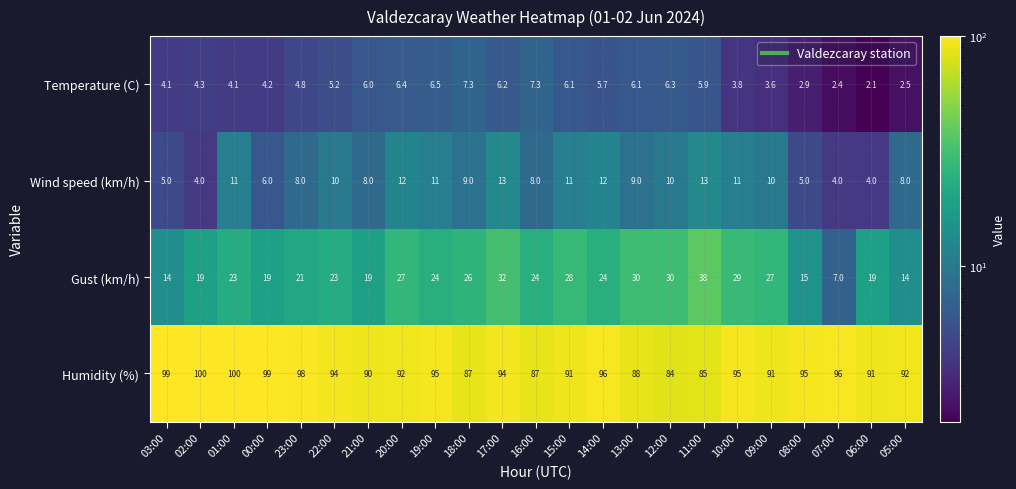

How many series are shown in this chart?

4